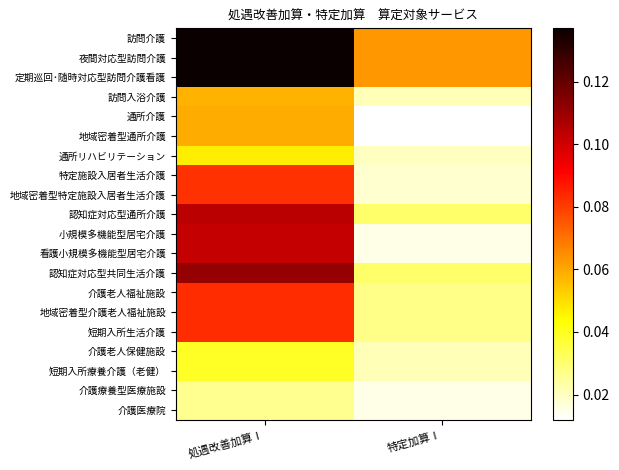

What is the total value across all series at 特定加算Ⅰ?

0.5